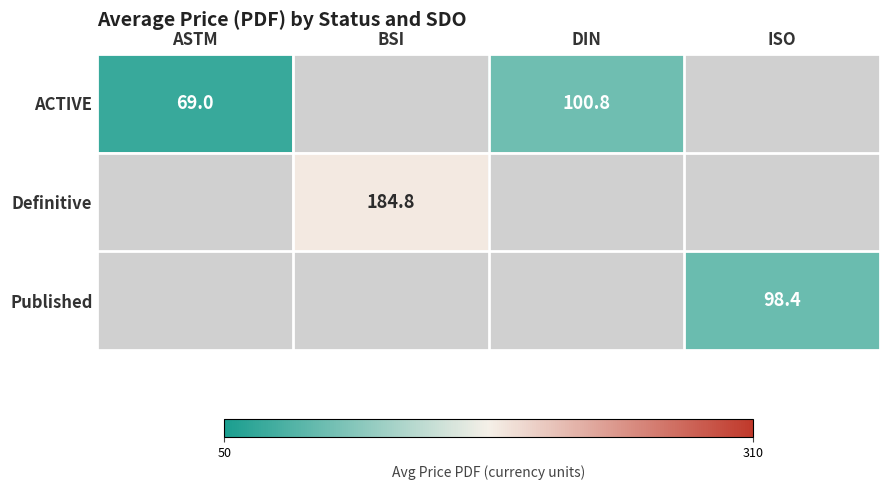

True or false: Definitive has a value of 184.8 at BSI.

True